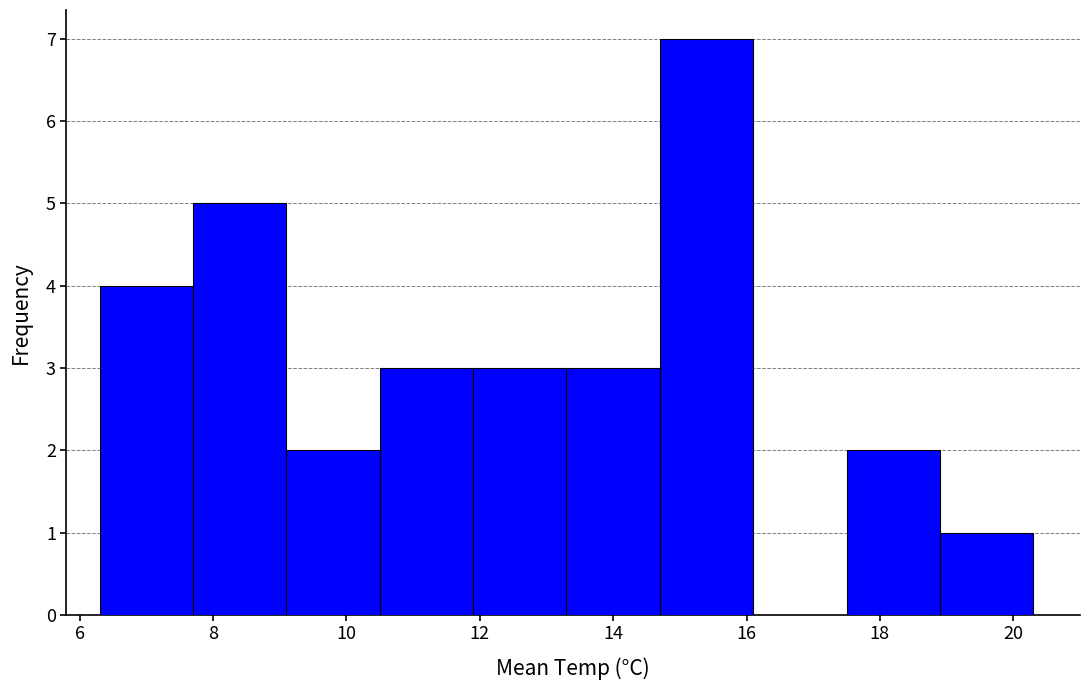

Reading left to right, transcribe this chart: for each bar, give the range it covers on the x-axis and its height. Neither the bar edges nor the heights are printed on the chart, so give them approximately, as read against the axes.

6.3 to 7.7: 4
7.7 to 9.1: 5
9.1 to 10.5: 2
10.5 to 11.9: 3
11.9 to 13.3: 3
13.3 to 14.7: 3
14.7 to 16.1: 7
16.1 to 17.5: 0
17.5 to 18.9: 2
18.9 to 20.3: 1